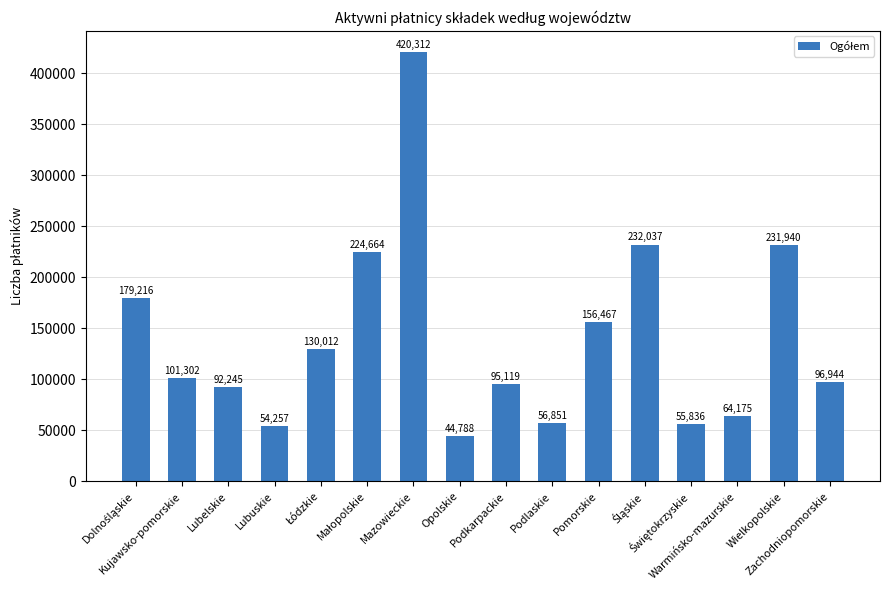

What is the smallest value displayed?

44788